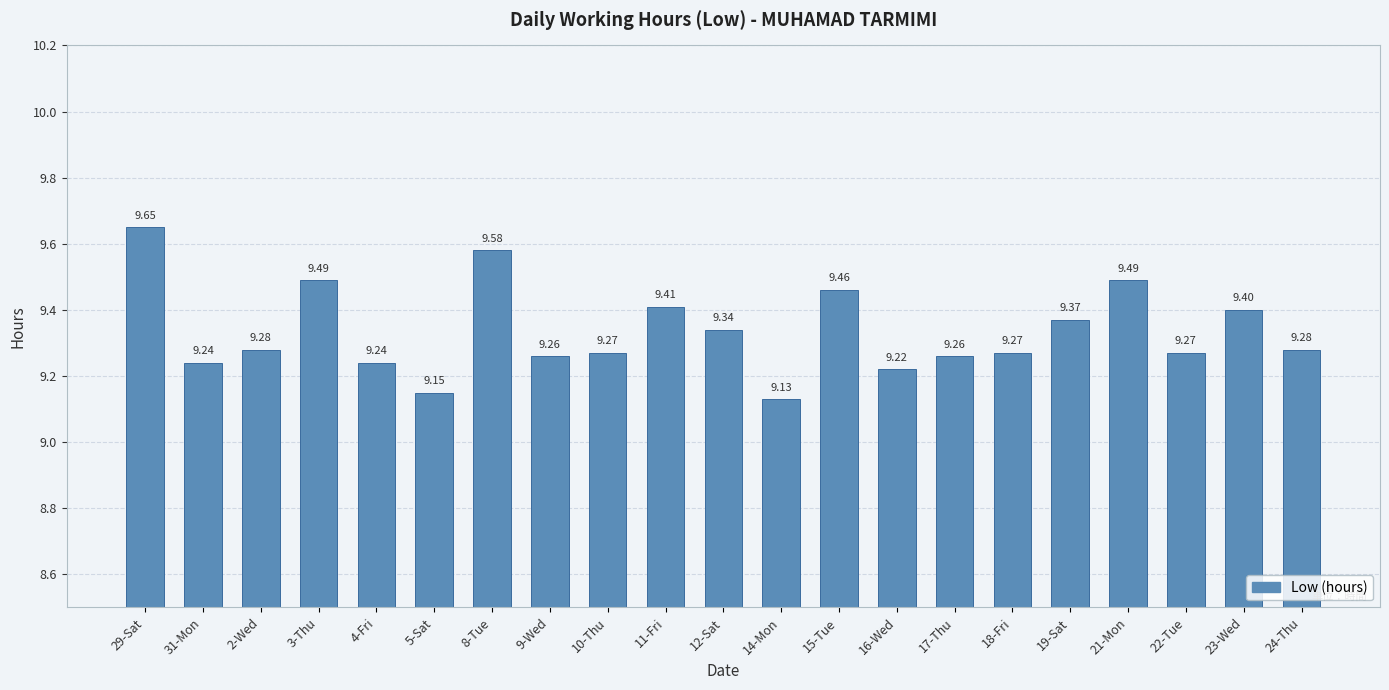

What is the minimum value shown in the chart?

9.1